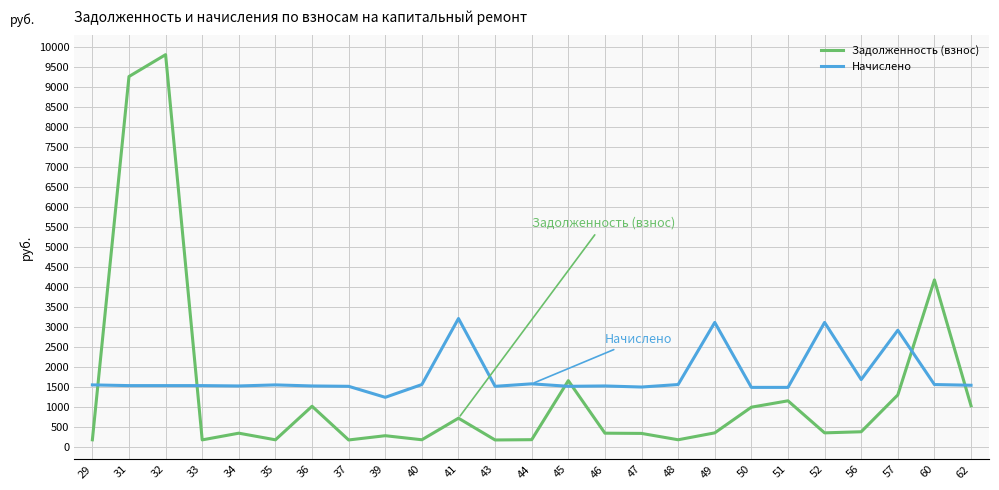

What is the minimum value shown in the chart?

167.8